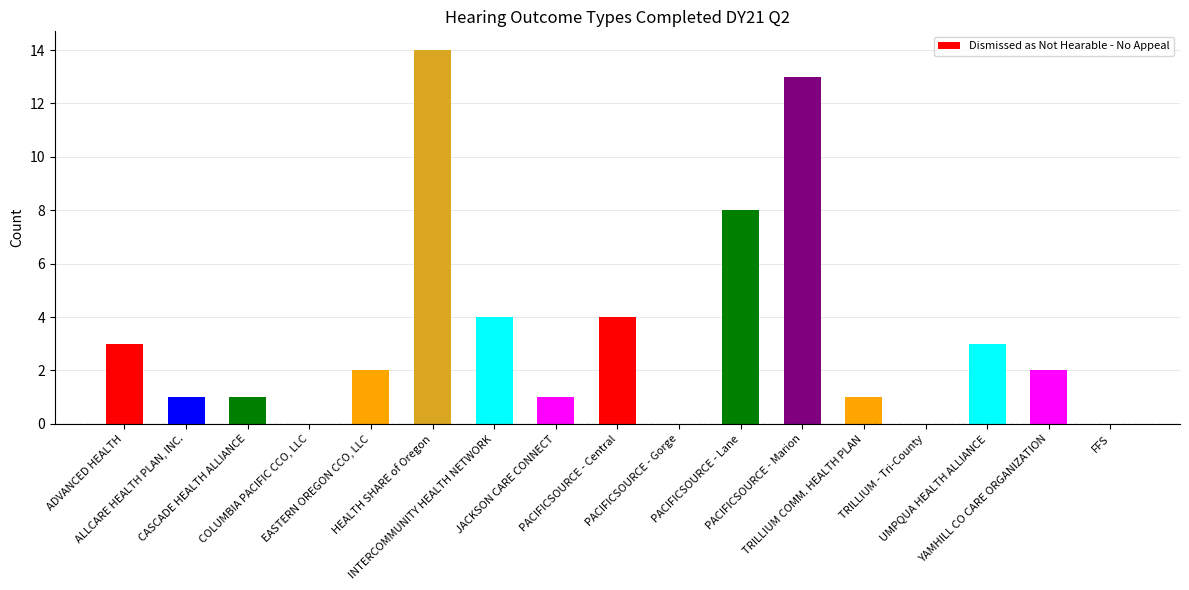

The value at PACIFICSOURCE - Central is 6. True or false?

False